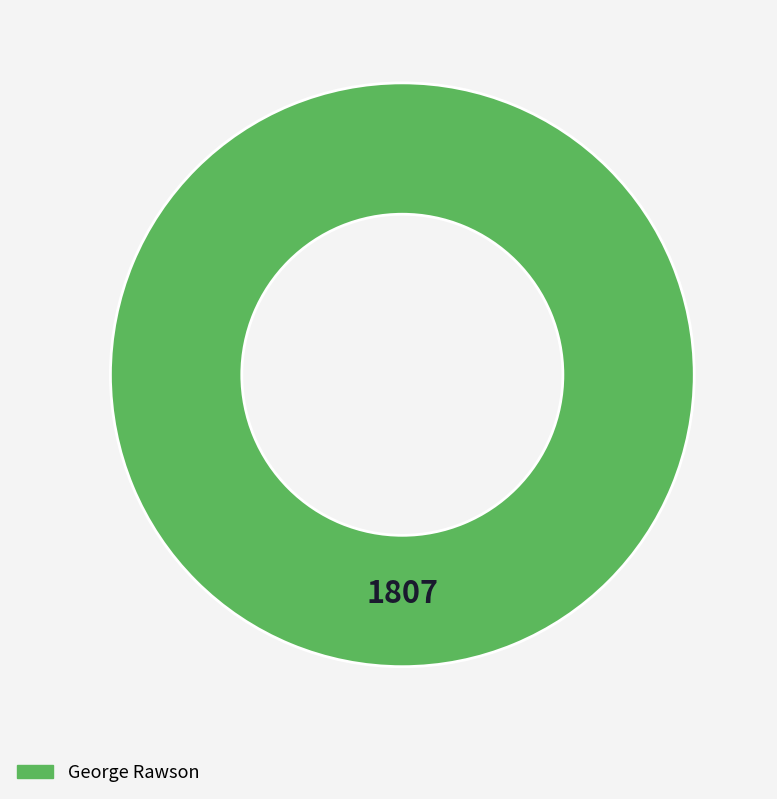

Does any single category account for the majority?

Yes